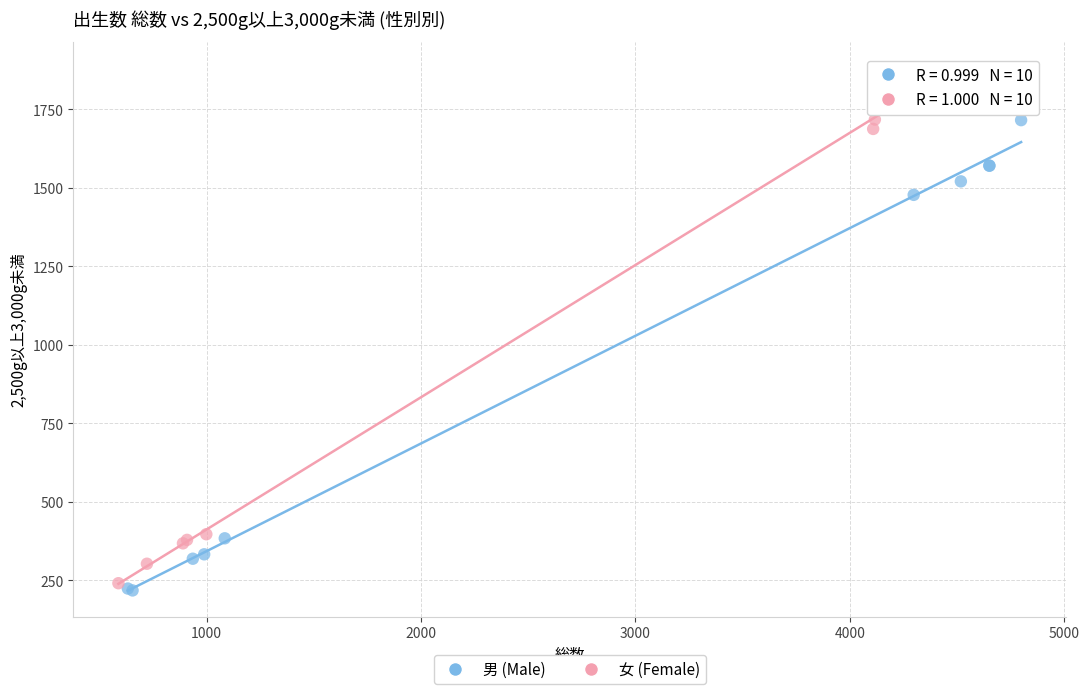

Which series has the largest Y range (max minus min)?

女 (Female)